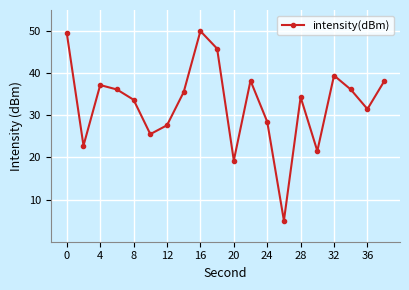

How many points are higher than both their immediate neighbors (excluding endpoints)?

5